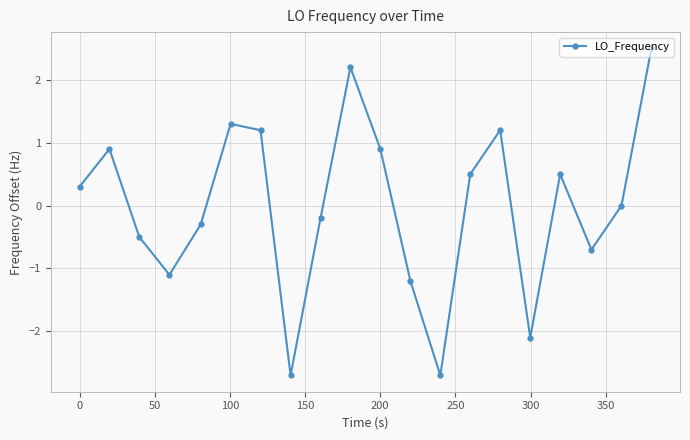

What is the greatest value displayed?

2.5